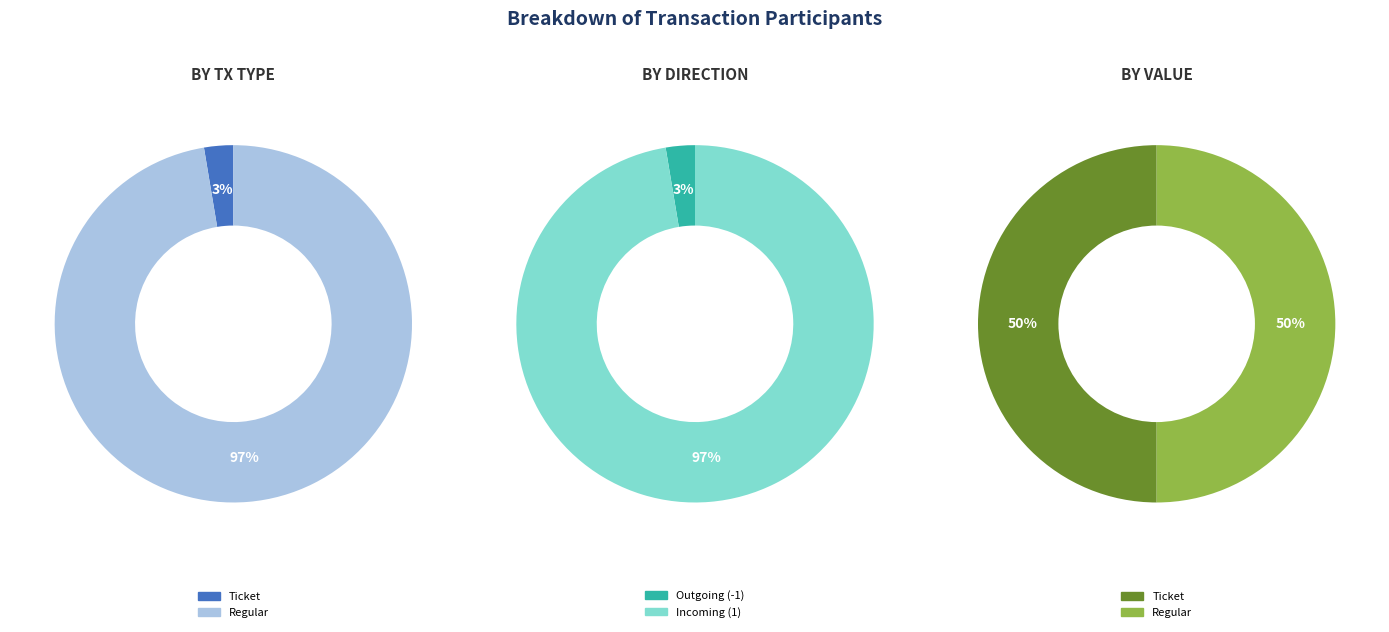

How many slices are in this pie chart?

2